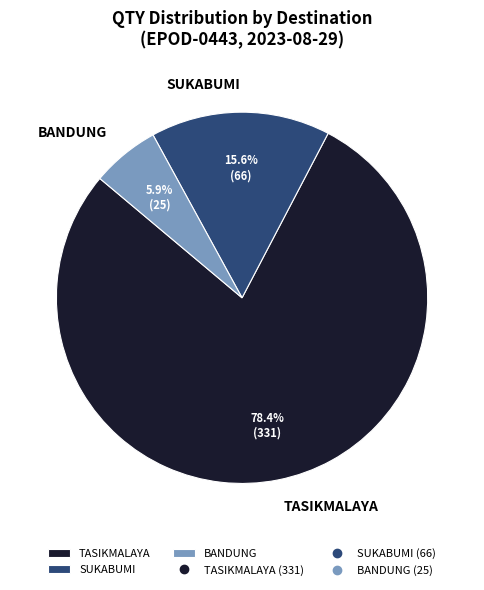

What is the largest slice in the pie chart?

TASIKMALAYA